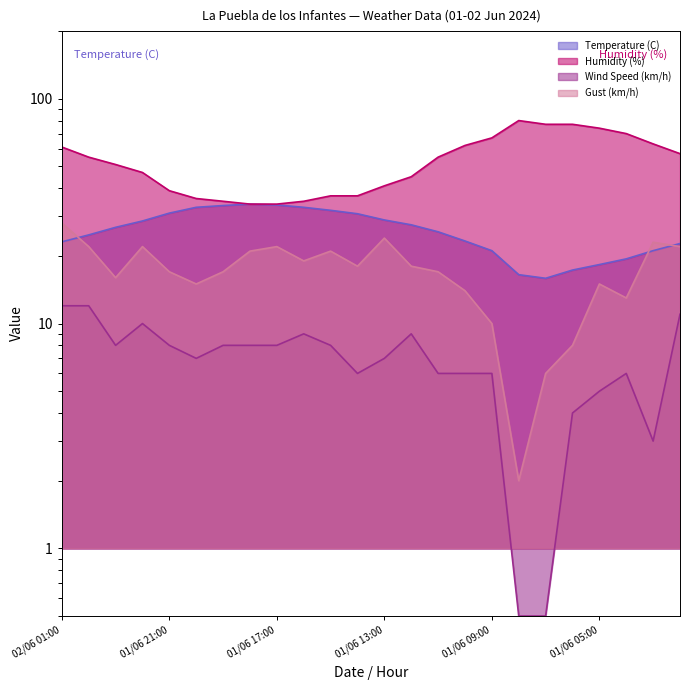

What is the label of the 24th point from the left?

01/06 02:00